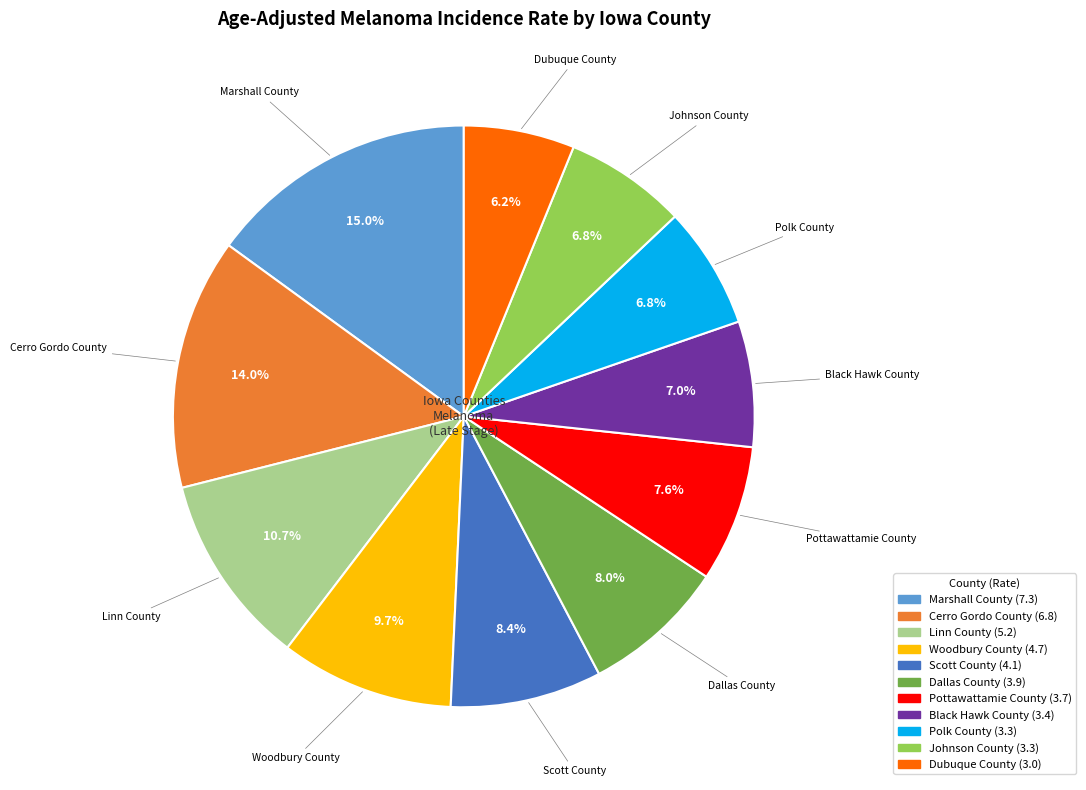

Do Polk County and Marshall County together represent more than half of the pie?

No